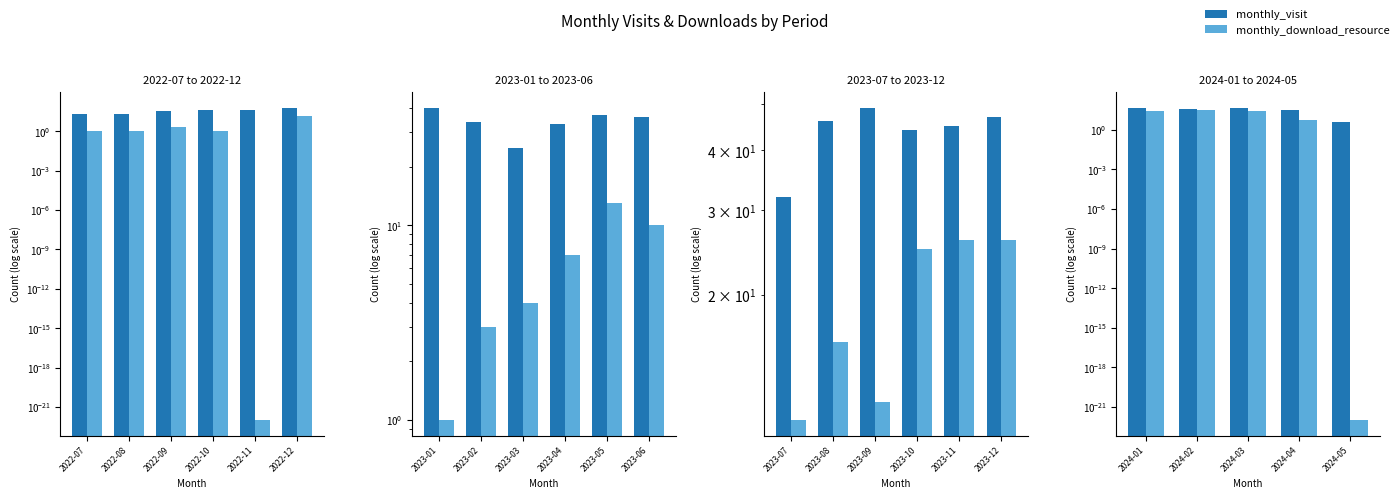

How many series are shown in this chart?

2